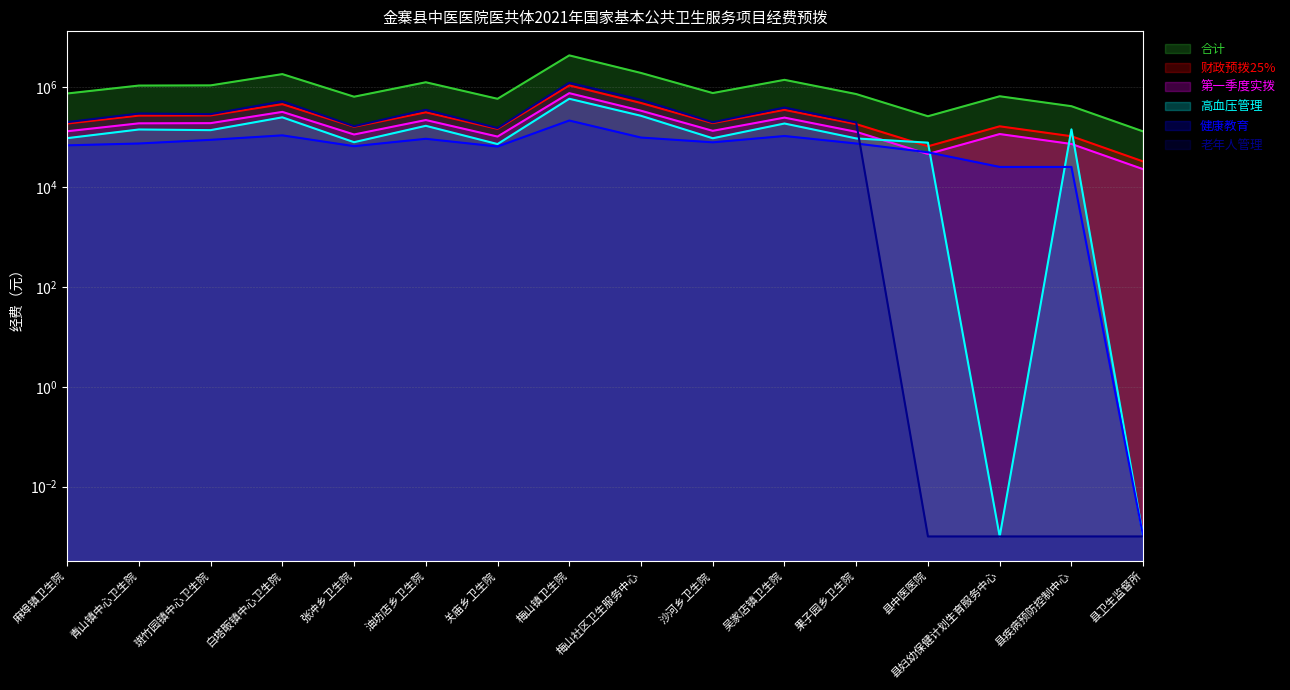

Rank the series at 油坊店乡卫生院 from lowest to highest value.

健康教育预算经费（元）, 高血压患者健康管理预算经费（元）, 第一季度实拨（元）, 财政第一季度预拨总额25%（元）, 65岁以上老年人健康管理预算经费（元）, 合计（元）